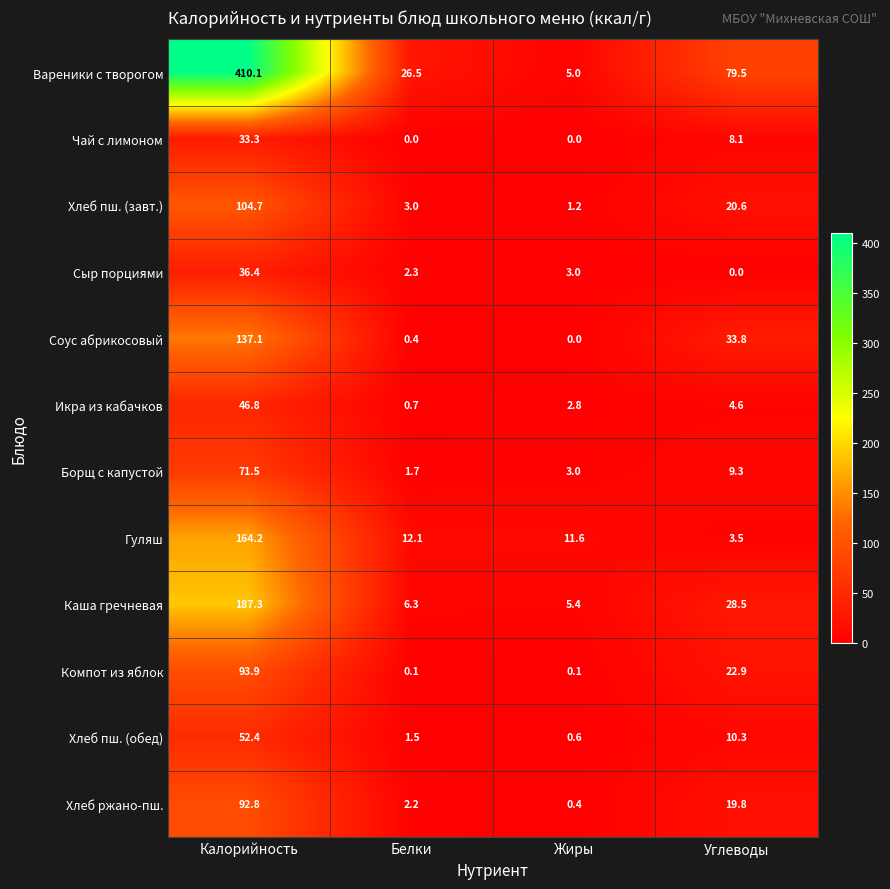

How many positive values does the Сыр порциями series have?

3